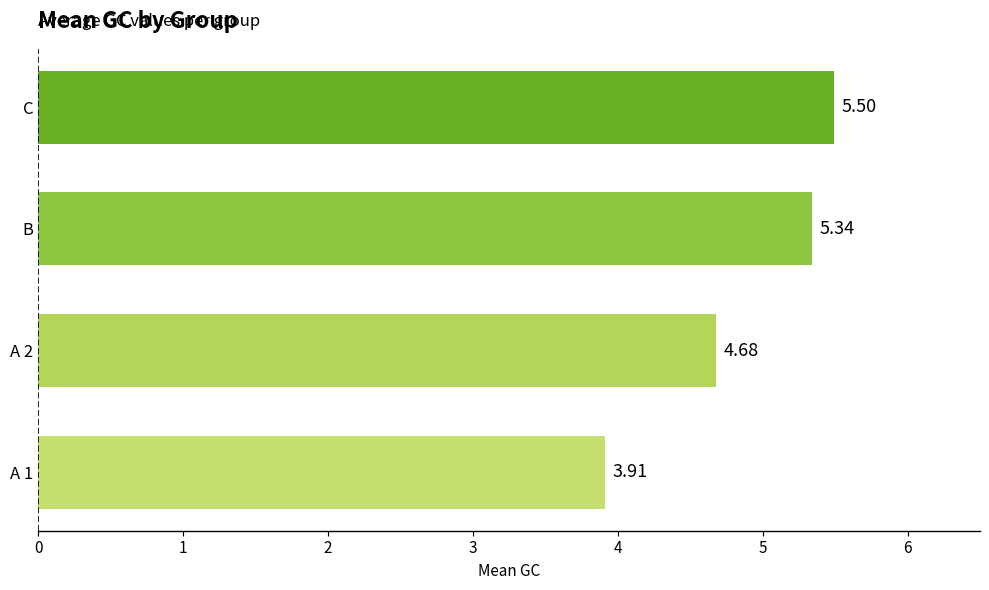

Between B and C, which is larger?

C